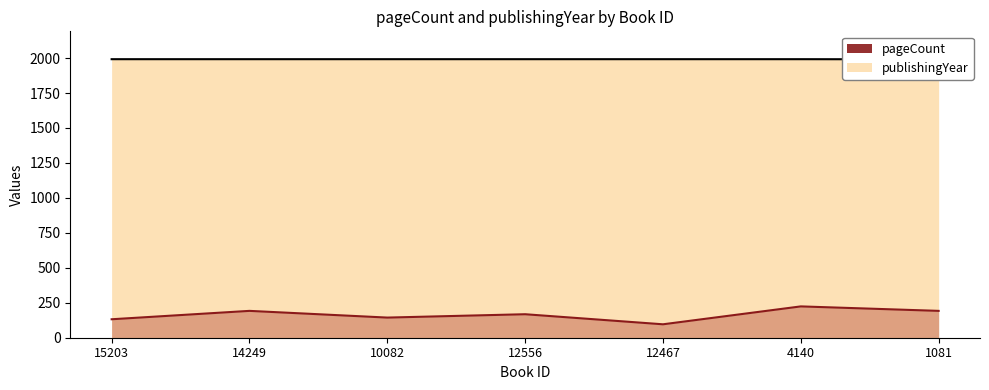

Which series has the largest total across all categories?

publishingYear